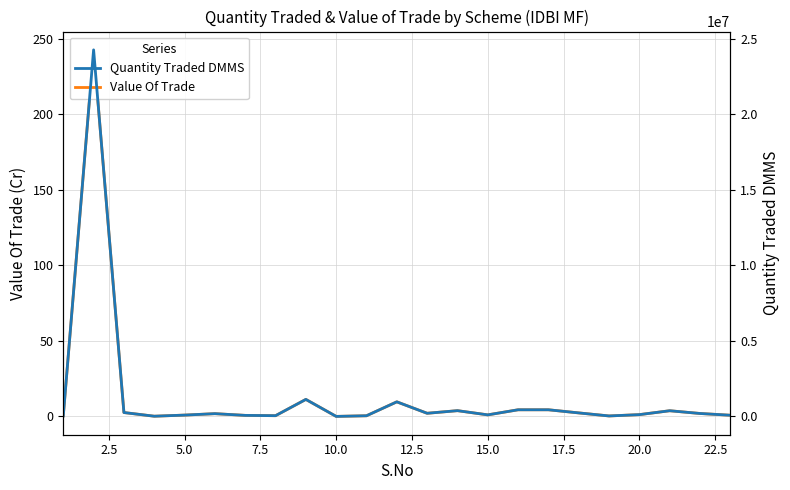

How many categories are shown in the chart?

23